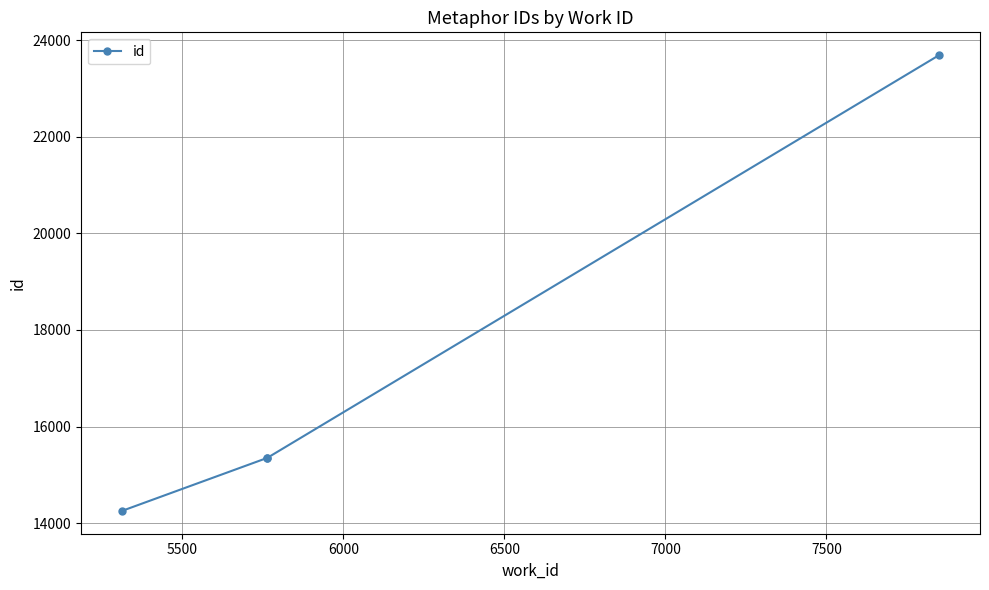

What is the value of the 3rd point from the left?

15353